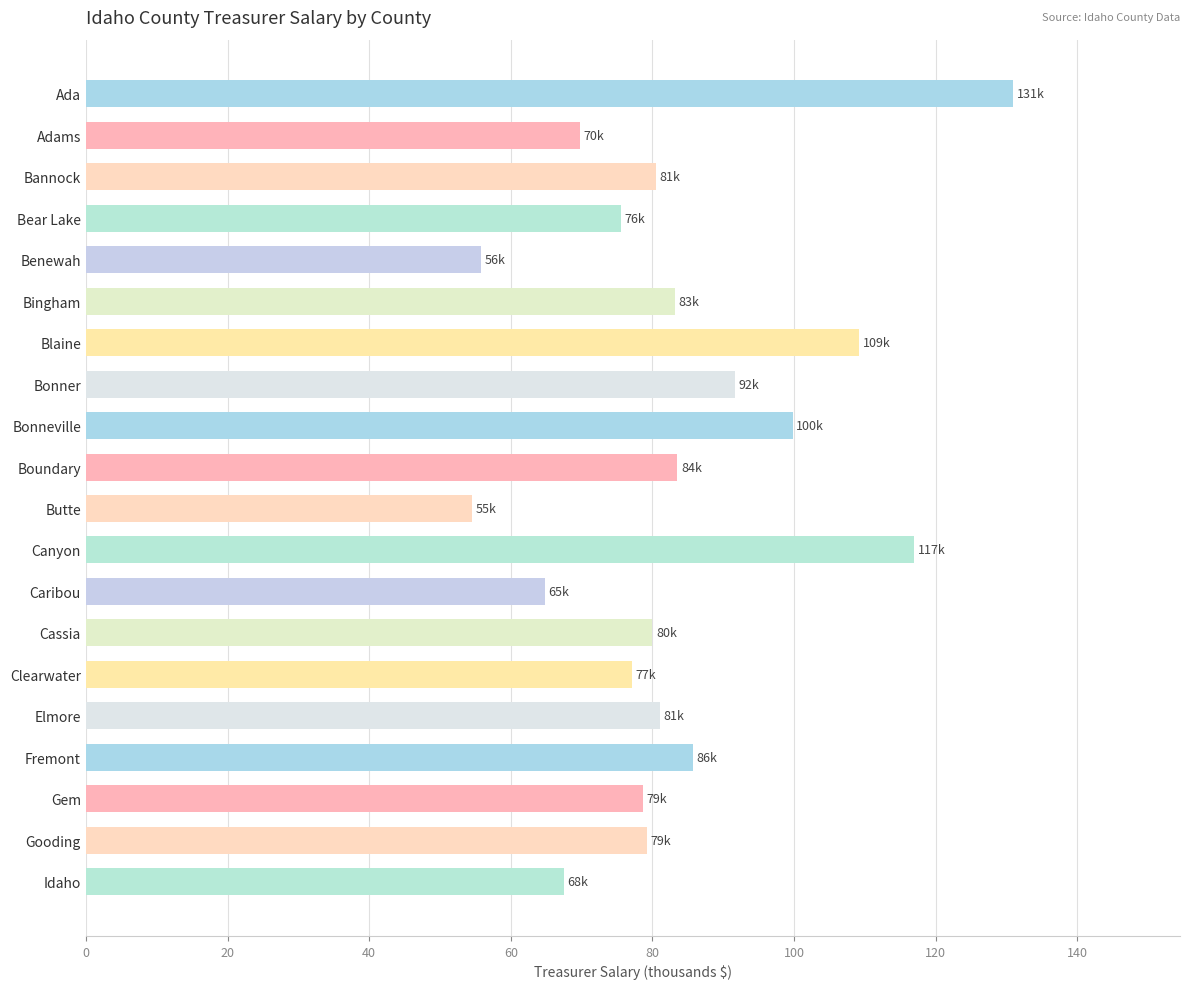

How many bars are there in total?

20